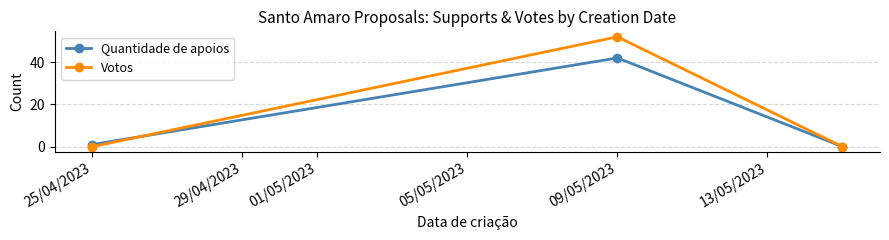

Reading right to left, transcribe all the data shown in this chart.

Quantidade de apoios: 0	42	1
Votos: 0	52	0